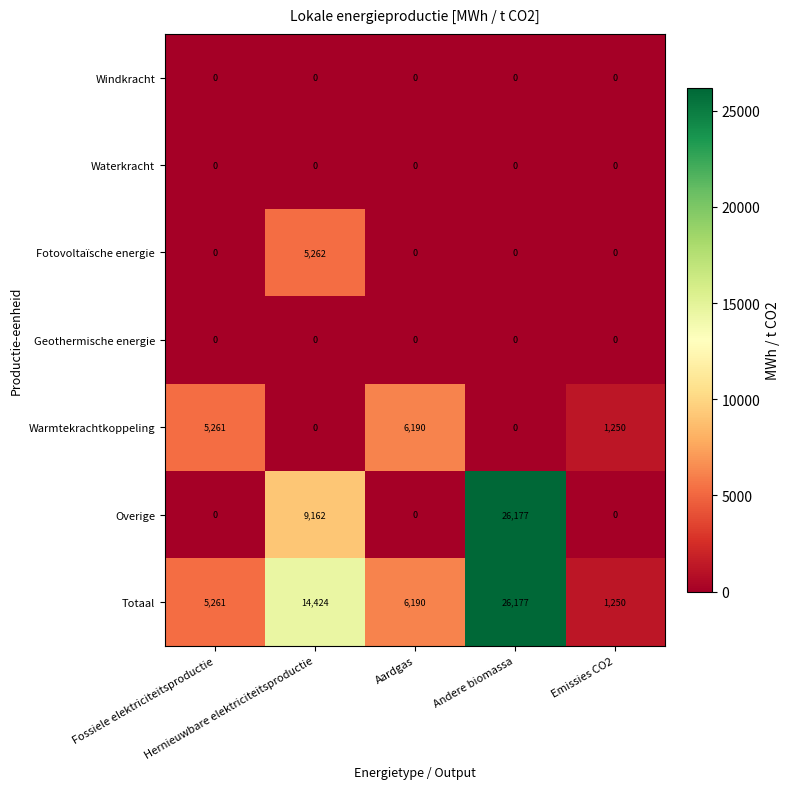

Which series has the largest total across all categories?

Totaal